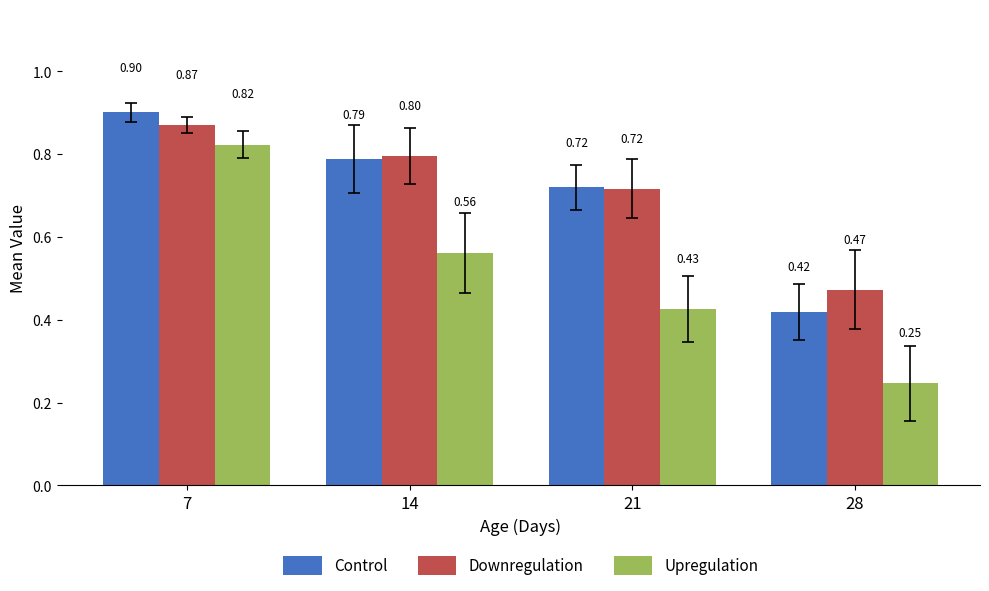

Which series has the largest range (max minus min)?

Upregulation